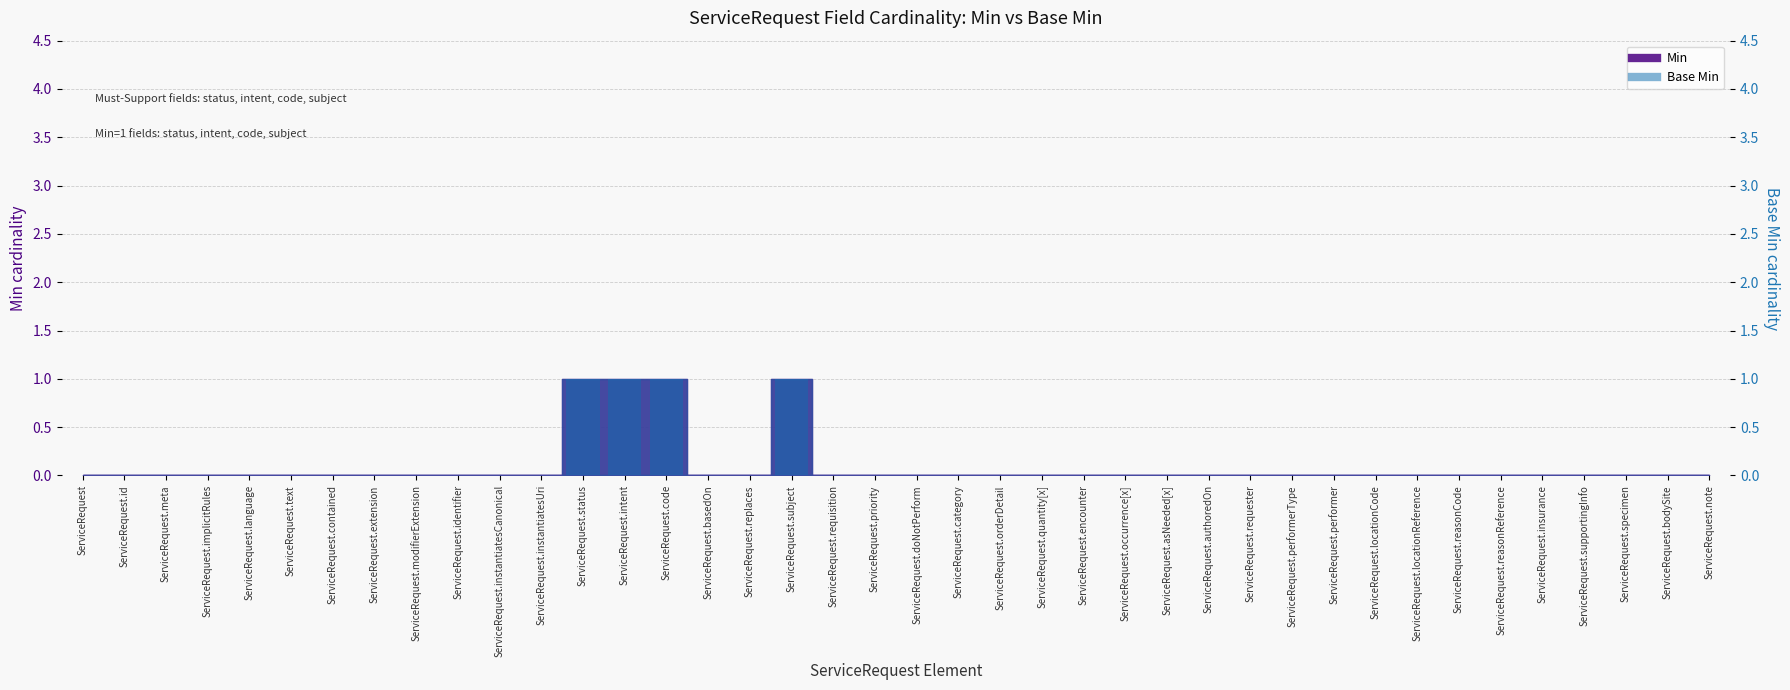

What position from the right is ServiceRequest.identifier?

31